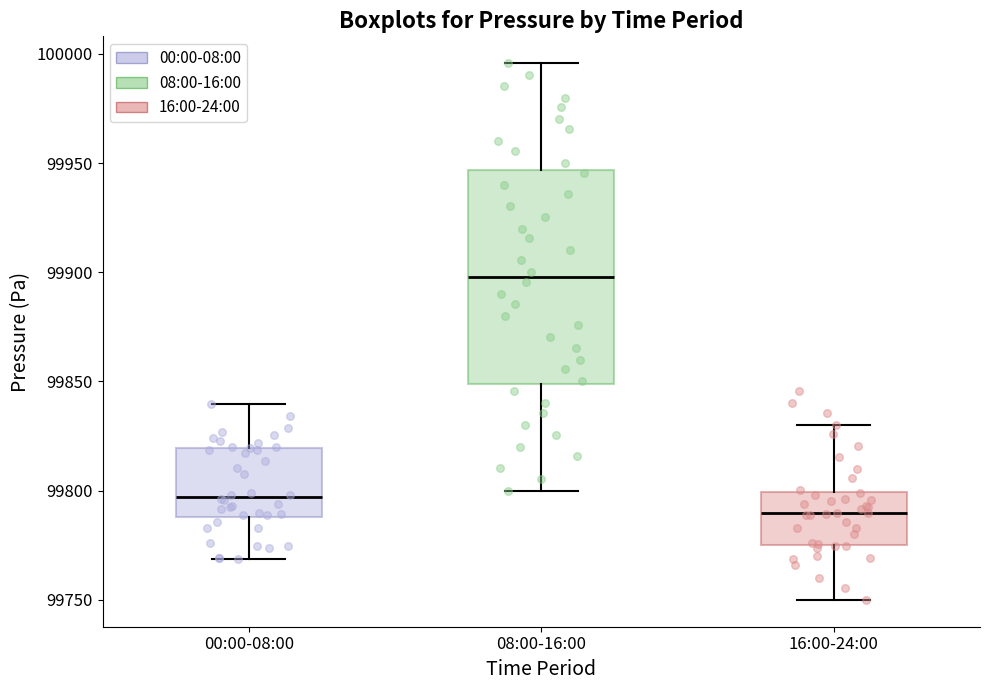

Where is the lower edge of the box for 08:00-16:00 on the y-axis? The values are not printed on the chart, so give them approximately, as read against the axis.

99850